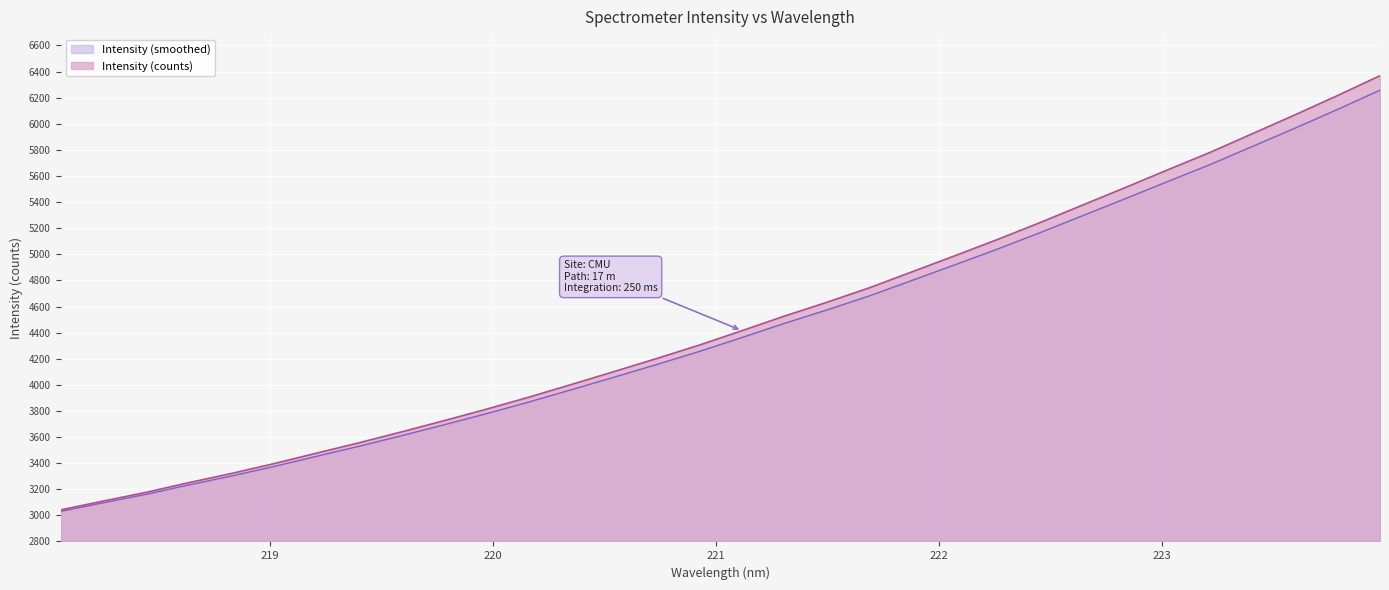

What is the difference between the maximum and minimum values?

3226.8